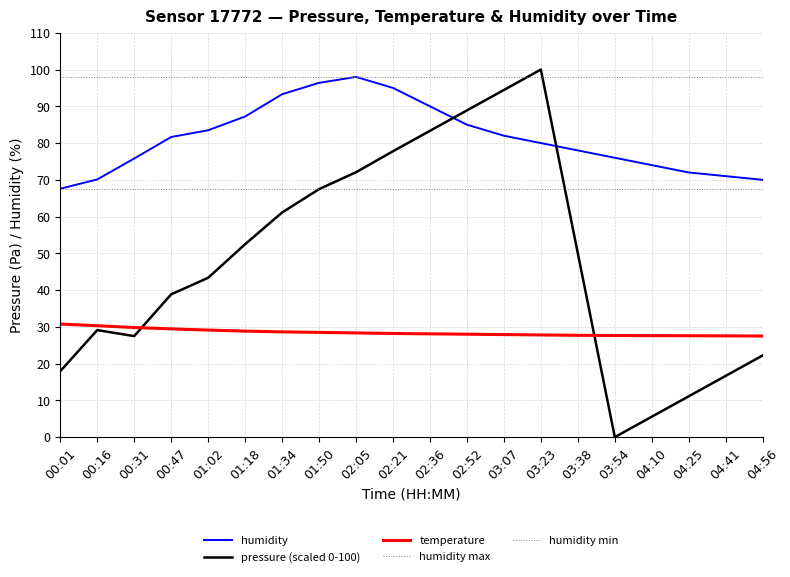

True or false: temperature has more than 1 points higher than both neighbors.

False